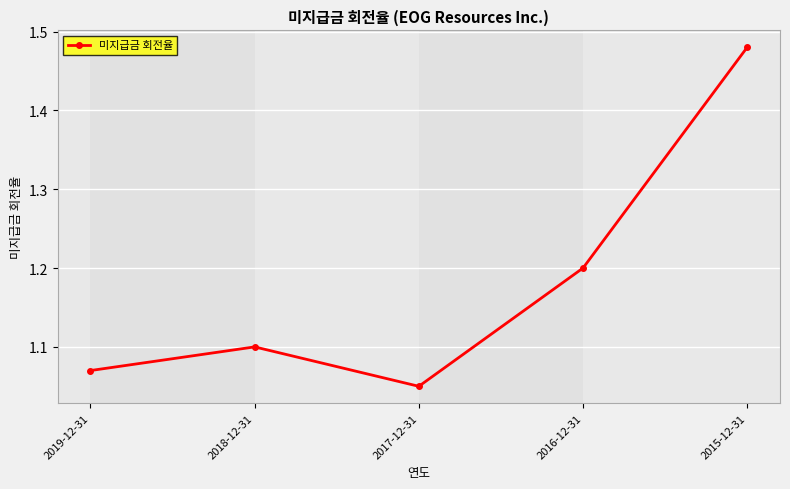

At which label is the value closest to 1?

2017-12-31